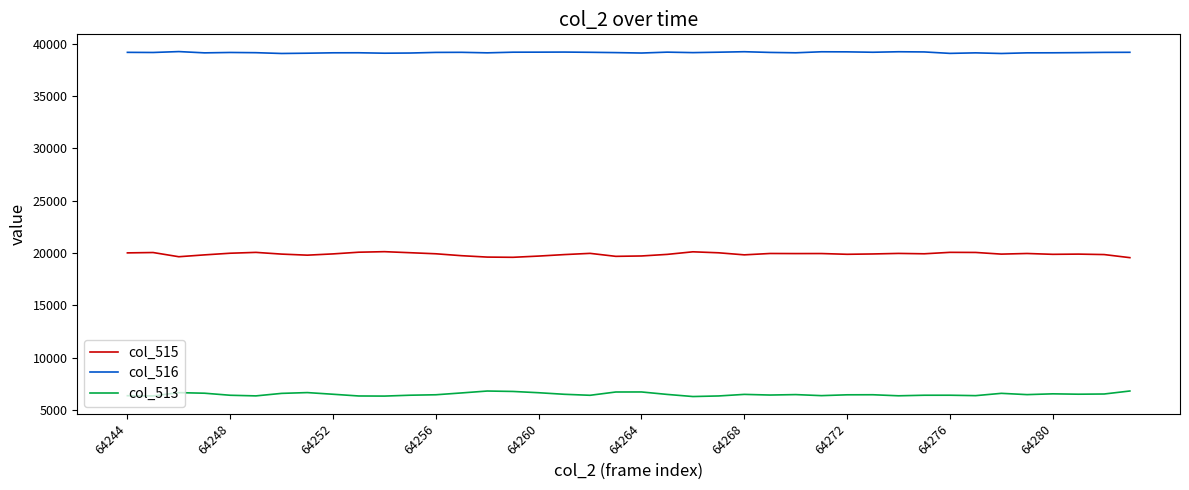

Rank the series by their maximum value, from lowest to highest.

col_513, col_515, col_516